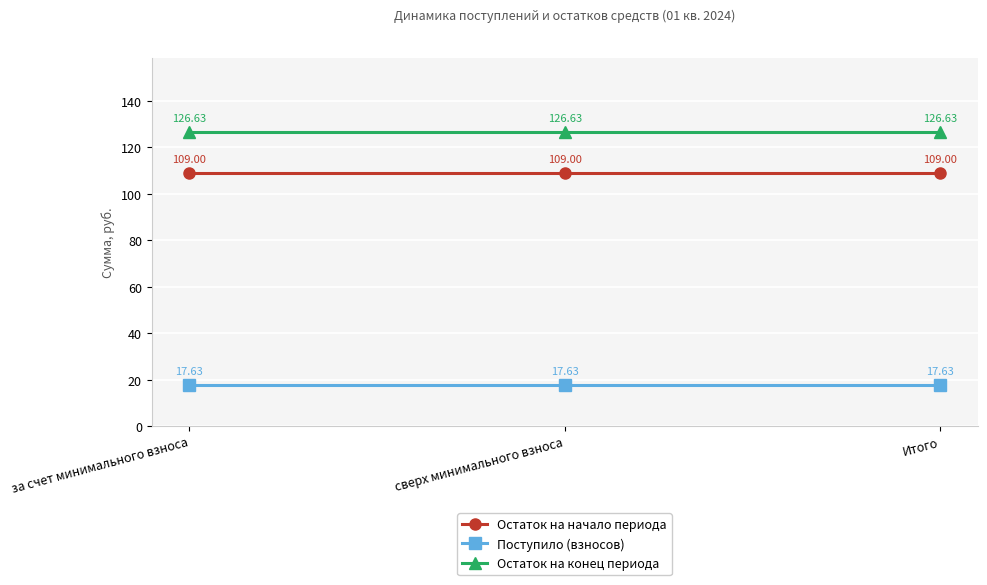

Reading left to right, extract all data points from this chart.

Остаток на начало периода: 109.0	109.0	109.0
Поступило (взносов): 17.6	17.6	17.6
Остаток на конец периода: 126.6	126.6	126.6